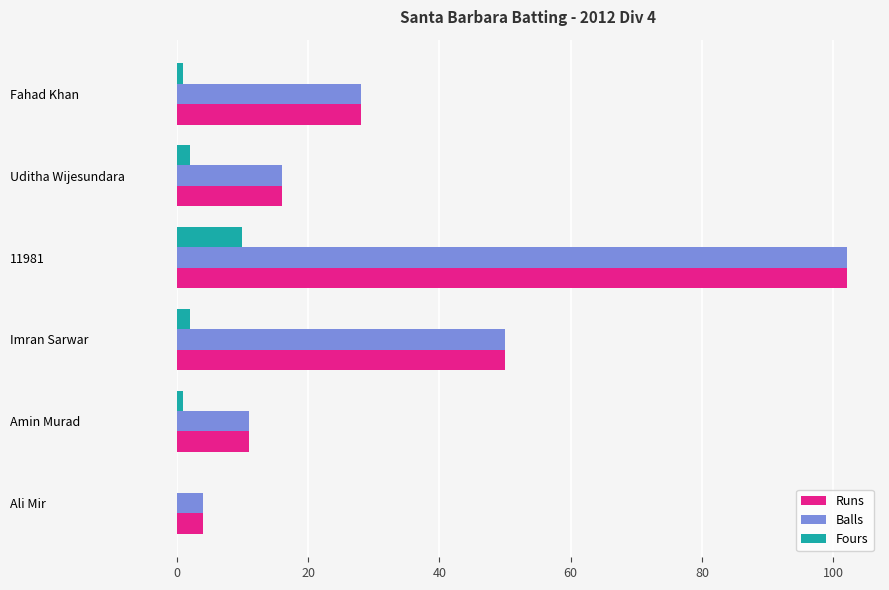

Is the value of Runs at Imran Sarwar greater than the value of Fours at 11981?

Yes